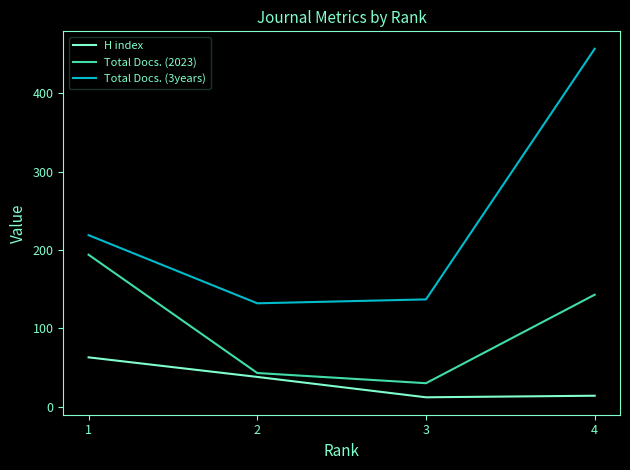

List the series in order of their overall mean, highest first.

Total Docs. (3years), Total Docs. (2023), H index